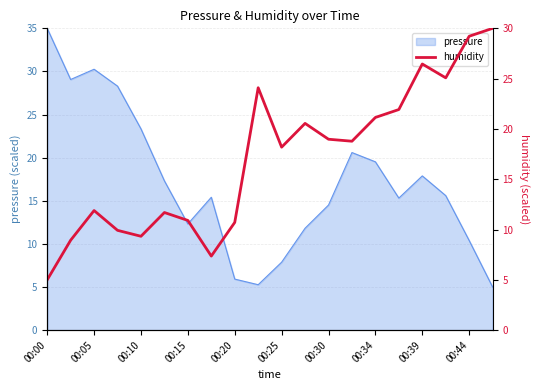

The pressure series shows 23.3 at 00:10. True or false?

True